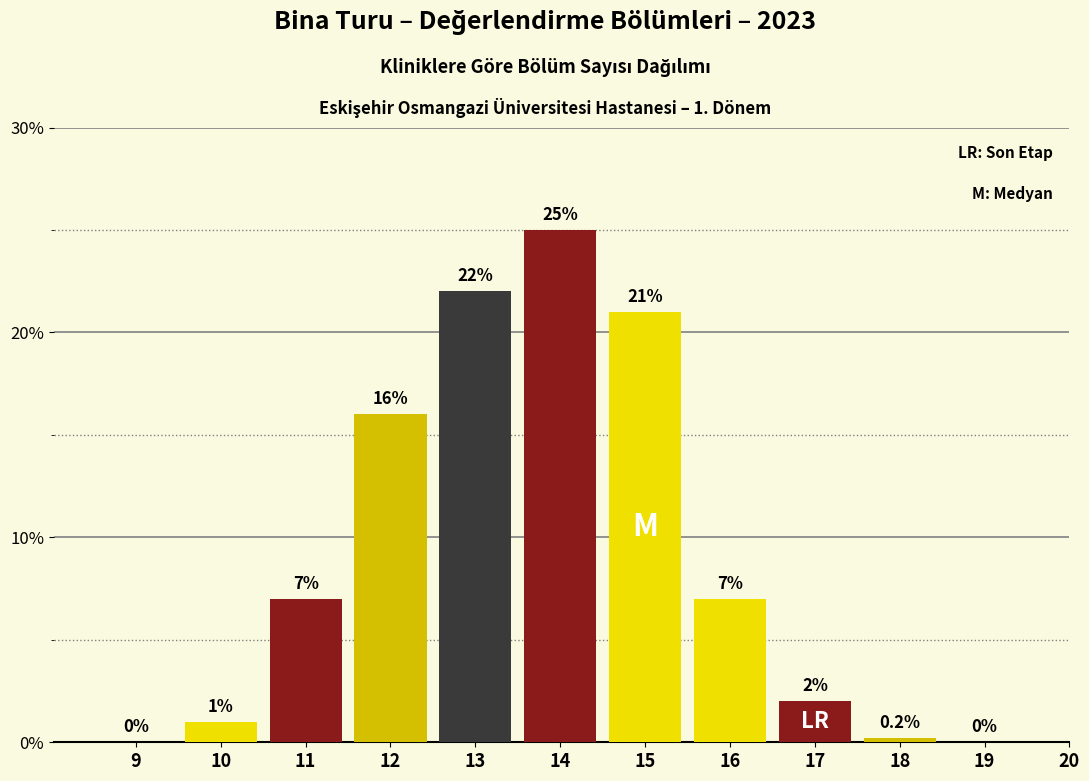

Reading right to left, extract all data points from this chart.

19=0.0	18=0.2	17=2.0	16=7.0	15=21.0	14=25.0	13=22.0	12=16.0	11=7.0	10=1.0	9=0.0